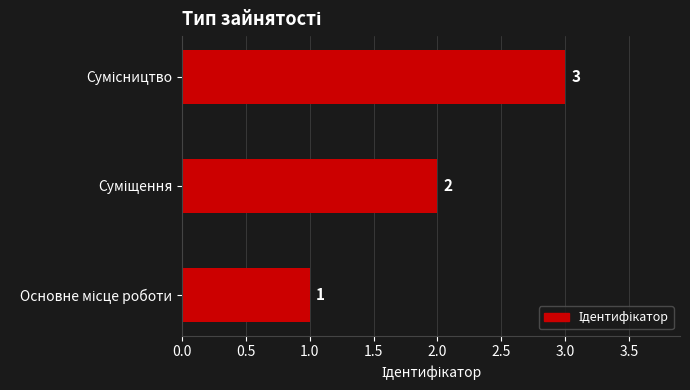

What is the greatest value displayed?

3